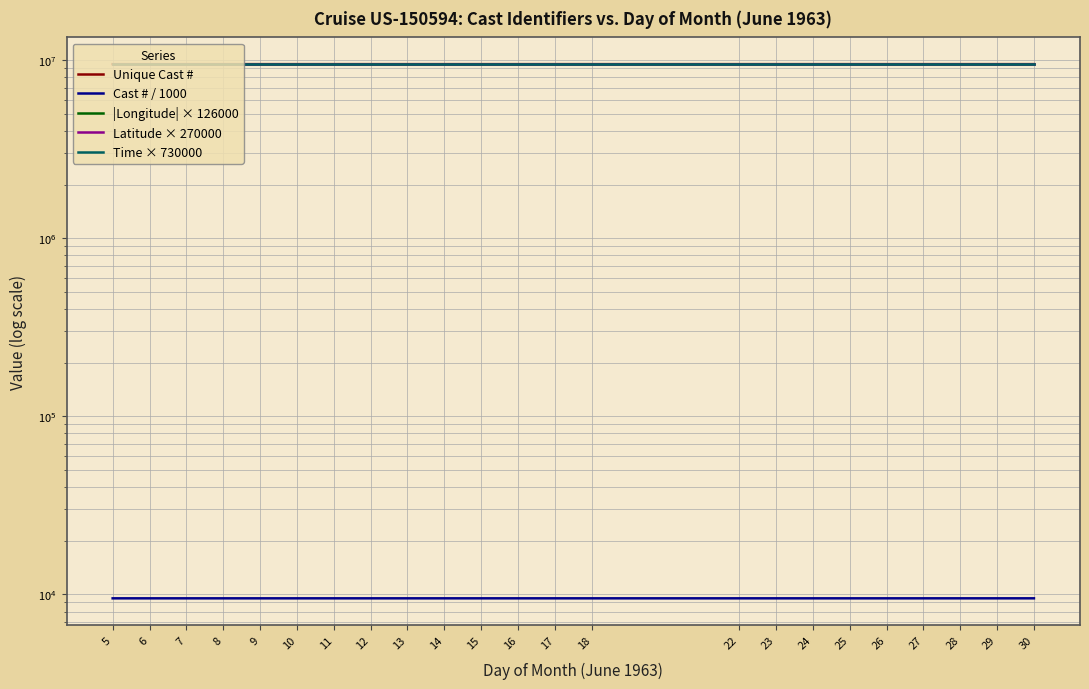

How many lines are shown in the chart?

5